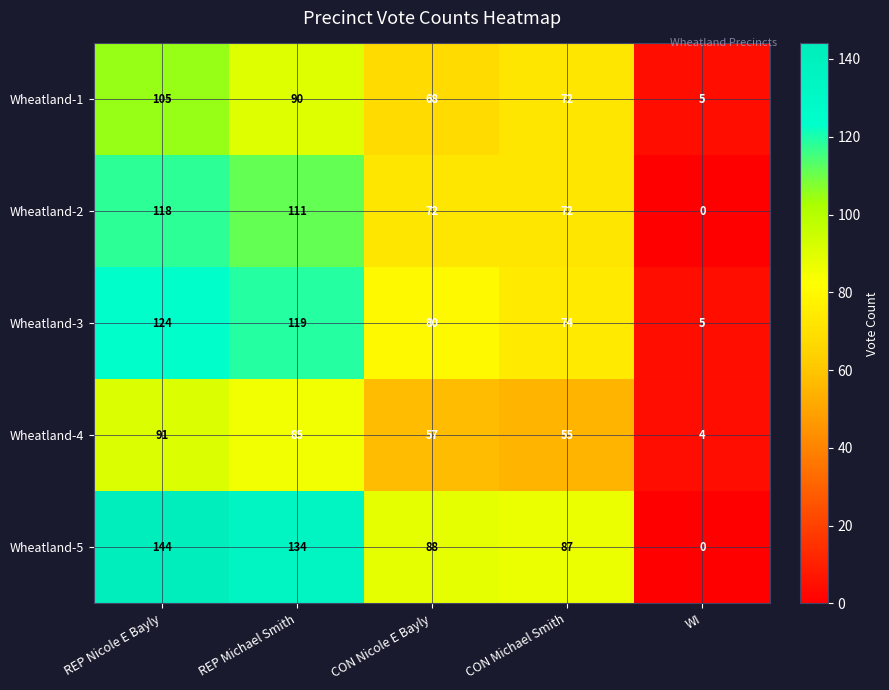

The Wheatland-2 series shows 106 at CON Nicole E Bayly. True or false?

False